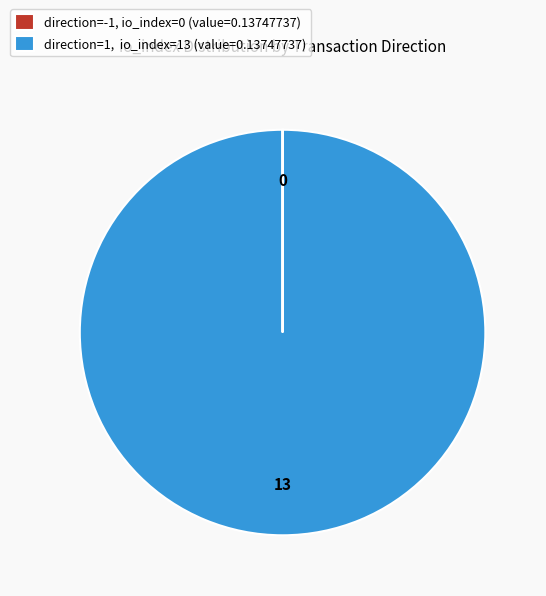

Does direction=1, io_index=13 (value=0.13747737) represent more than half of the total?

Yes